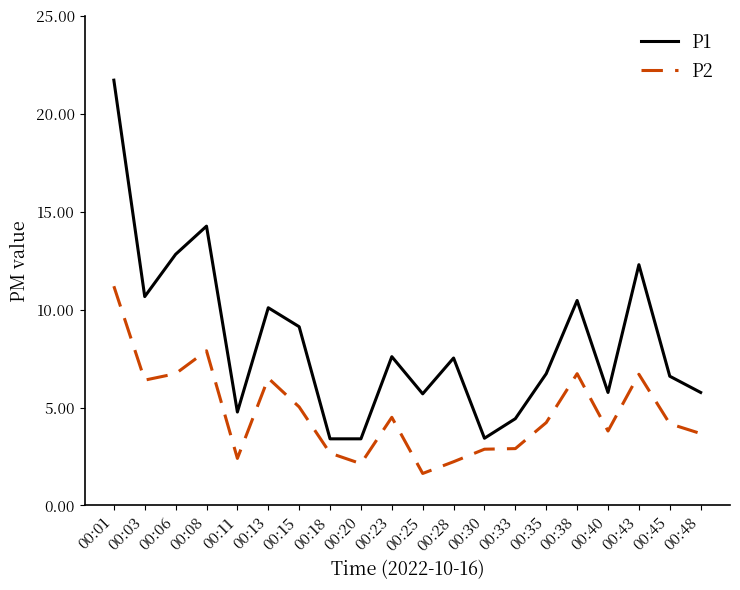

Where does the P1 series first go above 7?

00:01